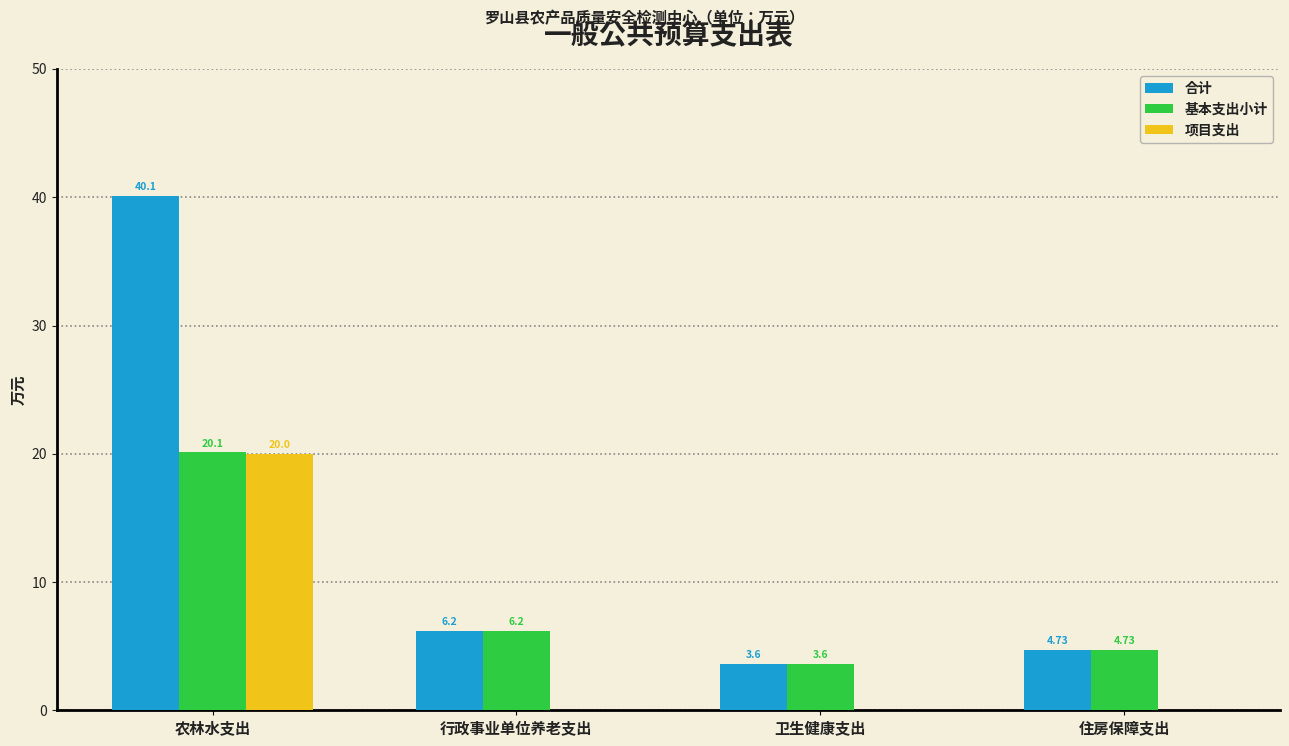

What is the sum of the 基本支出小计 values at 农林水支出 and 住房保障支出?

24.8